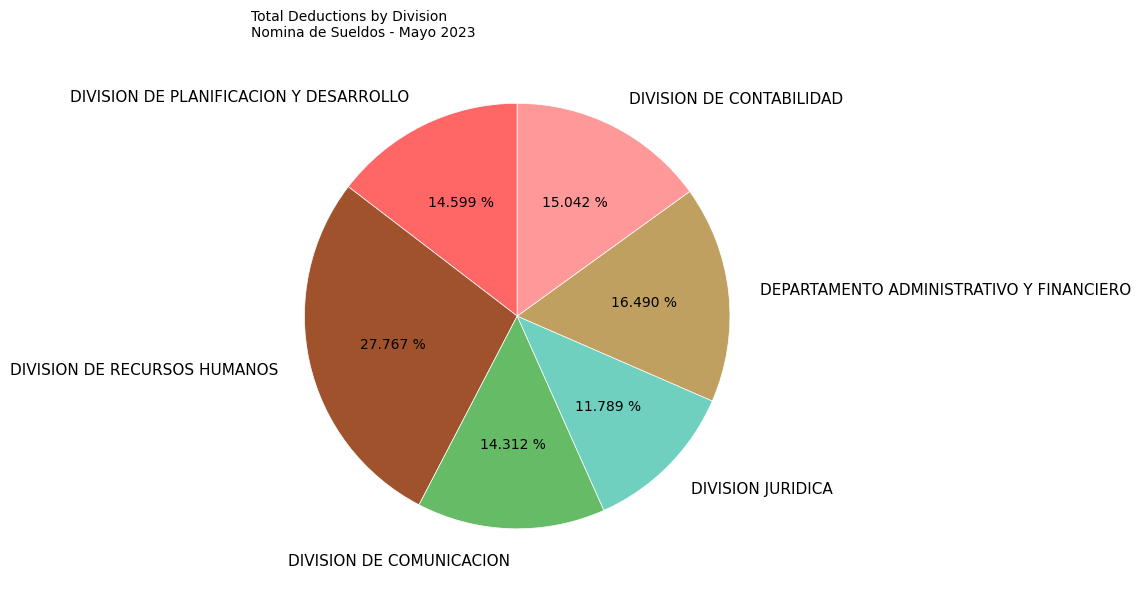

The DIVISION DE RECURSOS HUMANOS slice represents 34% of the pie. True or false?

False